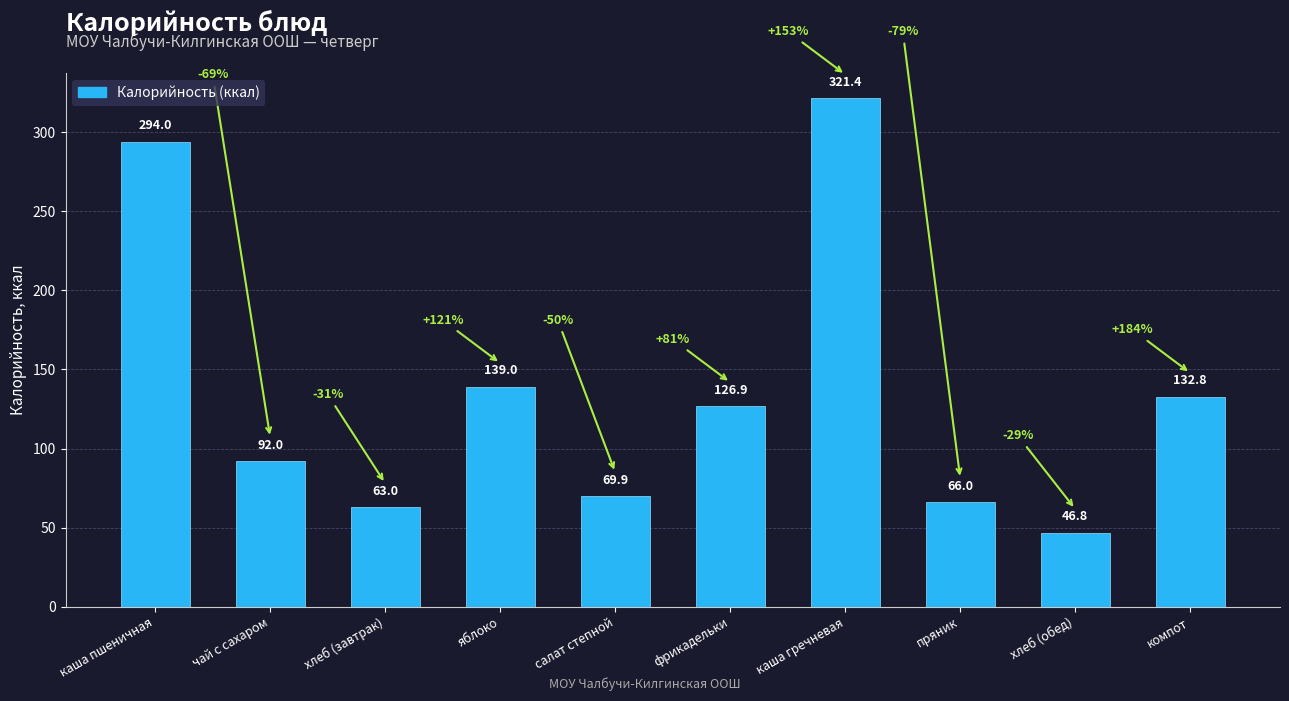

What is the average value?

135.2